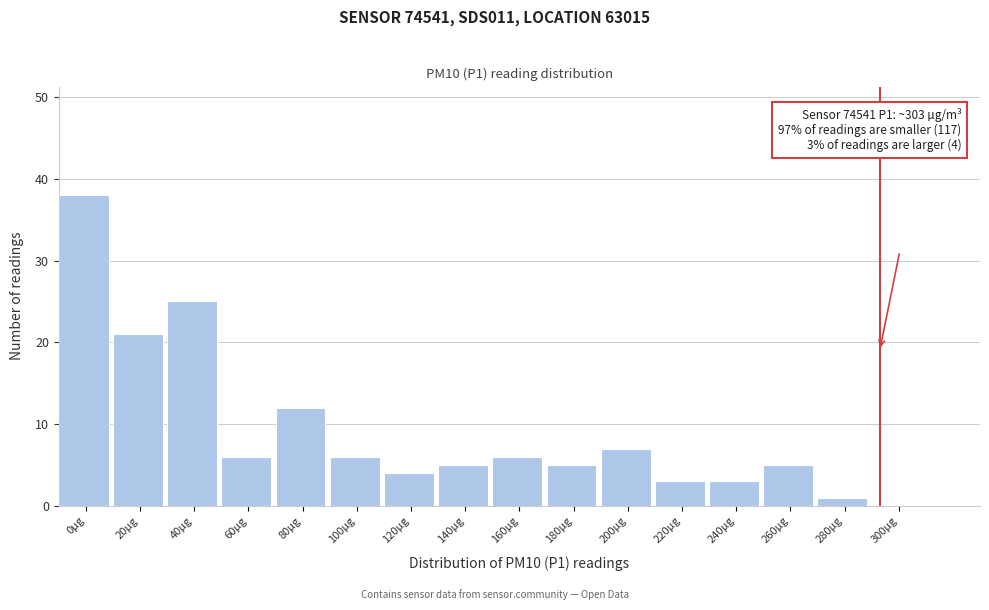

Reading left to right, list all the values displayed in this chart.

0µg=38	20µg=21	40µg=25	60µg=6	80µg=12	100µg=6	120µg=4	140µg=5	160µg=6	180µg=5	200µg=7	220µg=3	240µg=3	260µg=5	280µg=1	300µg=0